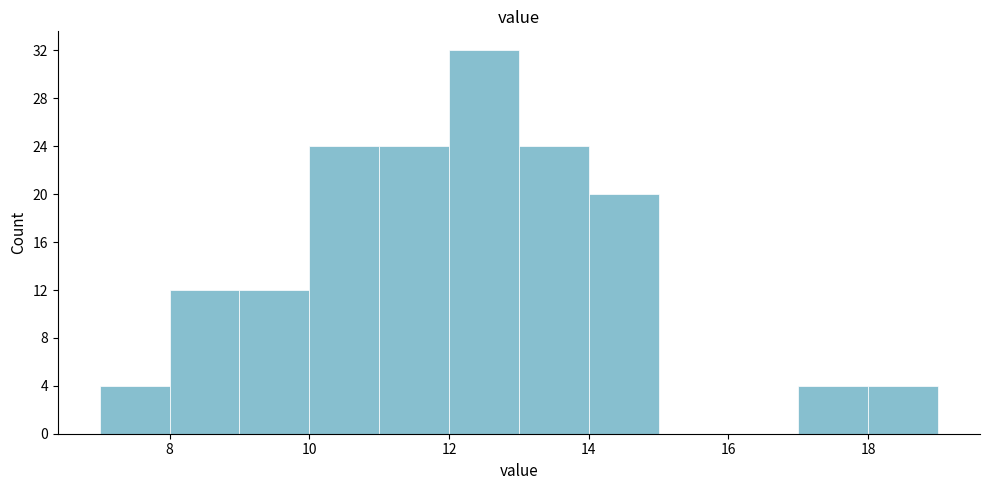

Which range on the x-axis has the tallest bar?

12 to 13